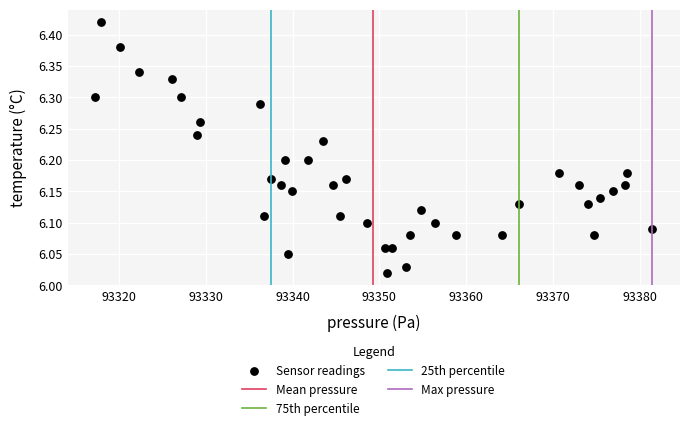

What is the range of X values (max minus min)?

64.2